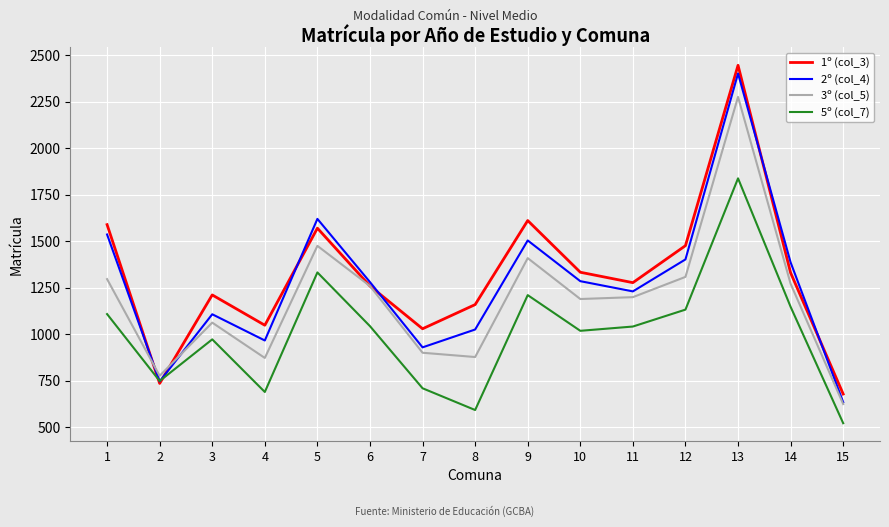

How many interior local peaks does the 2º (col_4) series have?

4